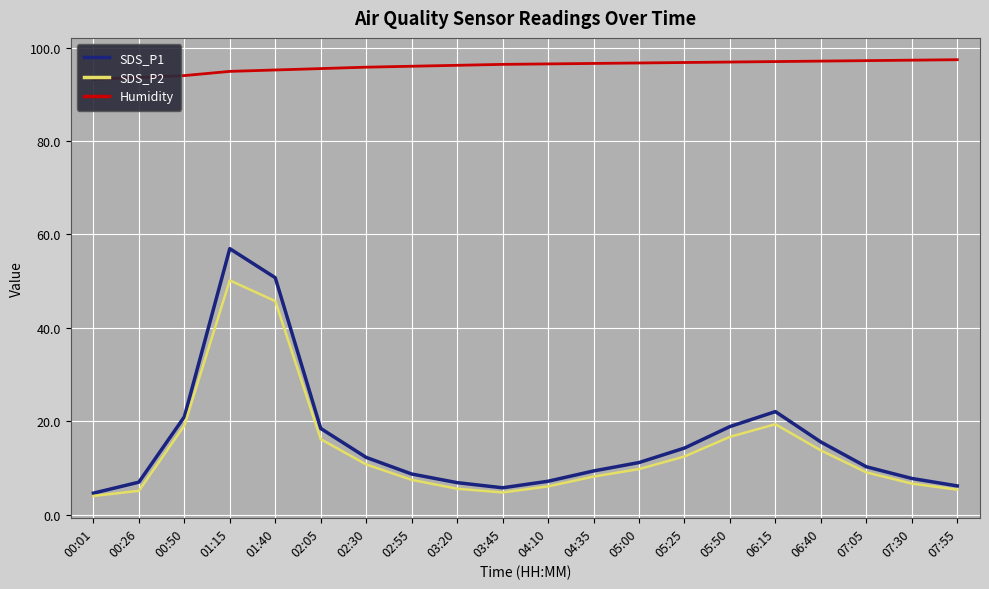

Is it true that SDS_P1 equals 74.3 at 01:40?

False